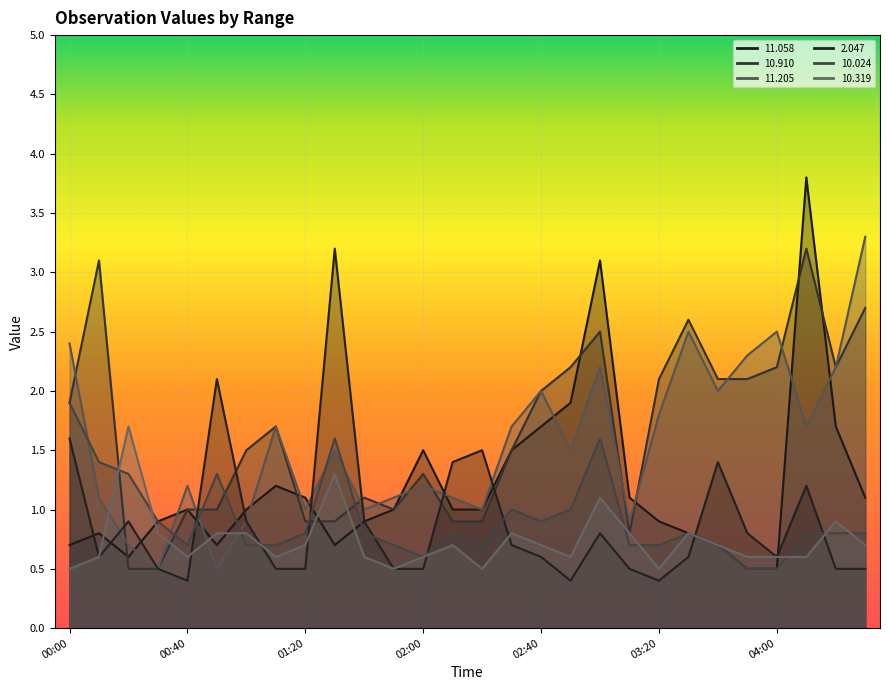

How many interior local valleys does the  11.205 series have?

9